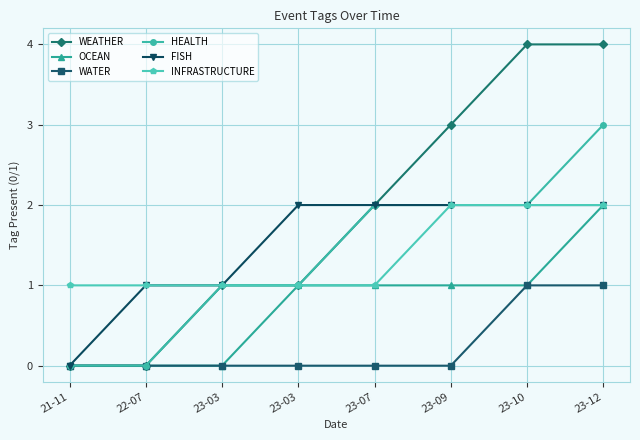

Rank the series by their maximum value, from lowest to highest.

WATER, OCEAN, FISH, INFRASTRUCTURE, HEALTH, WEATHER